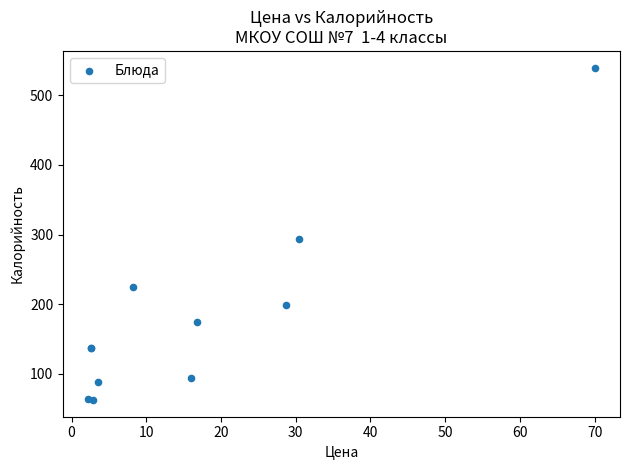

What Y value in the scatter plot is closest to 301?

294.0